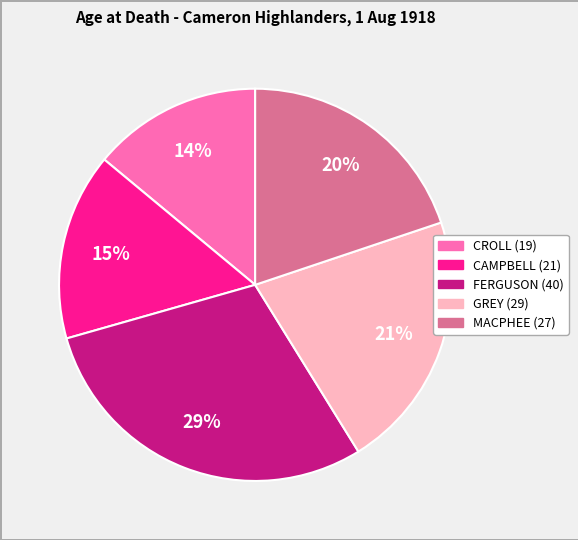

Is the sum of FERGUSON (40) and CAMPBELL (21) greater than half?

No